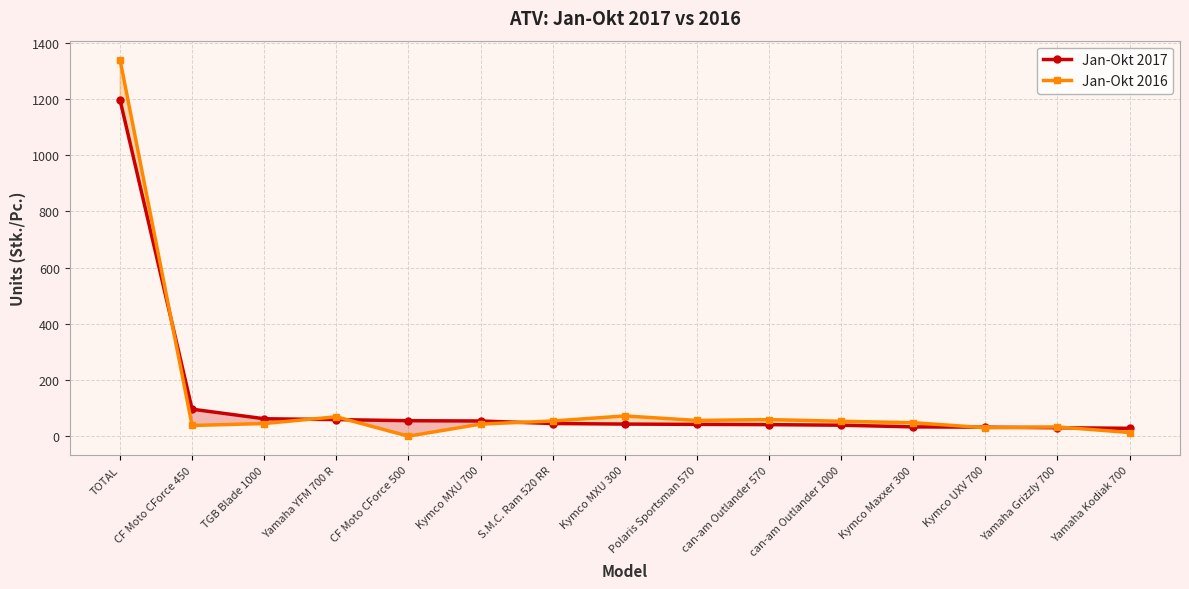

What is the label of the 11th point from the left?

can-am Outlander 1000